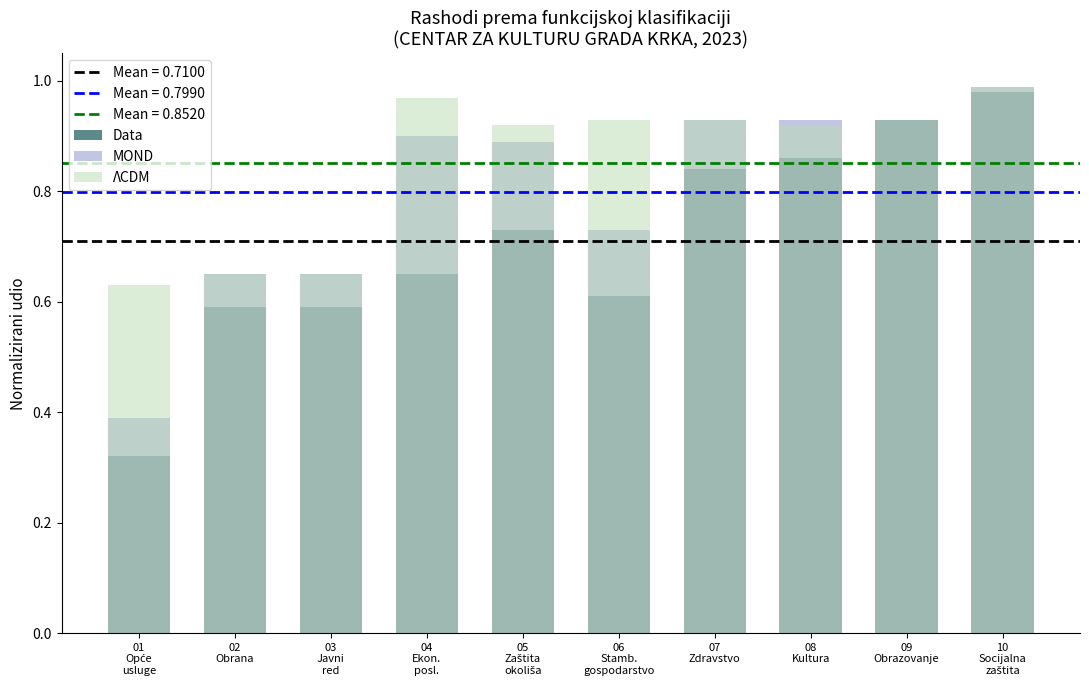

Which series has the largest range (max minus min)?

Data